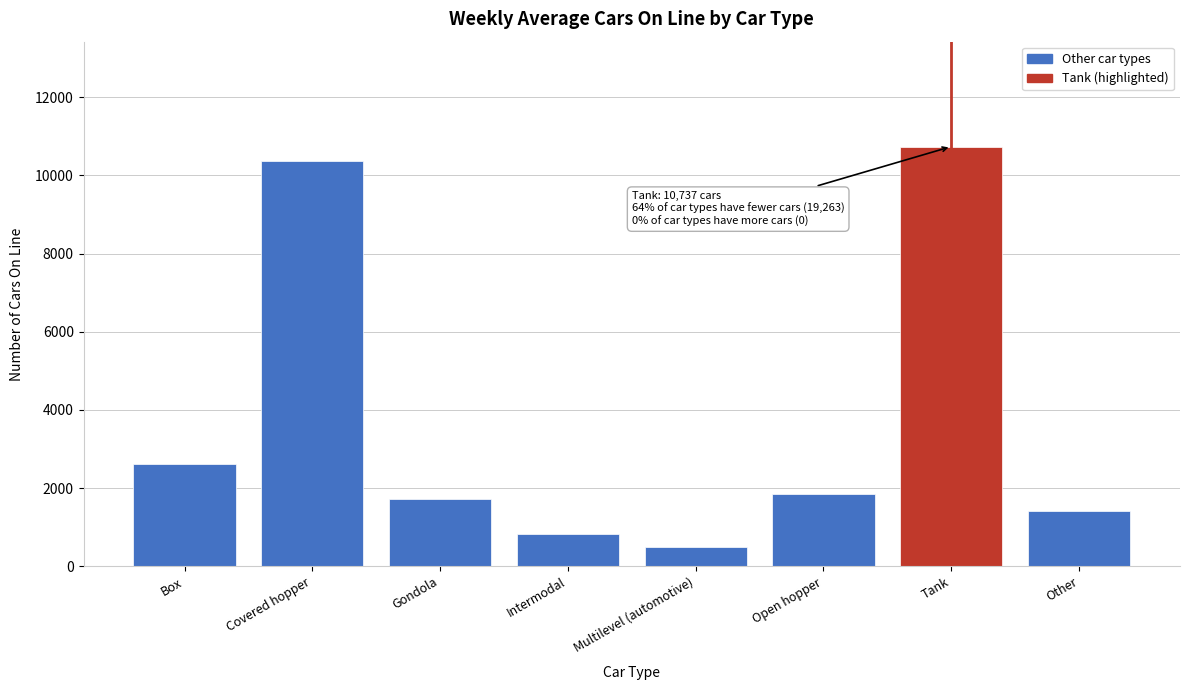

Reading left to right, list all the values displayed in this chart.

2617	10358	1725	828	486	1845	10737	1404